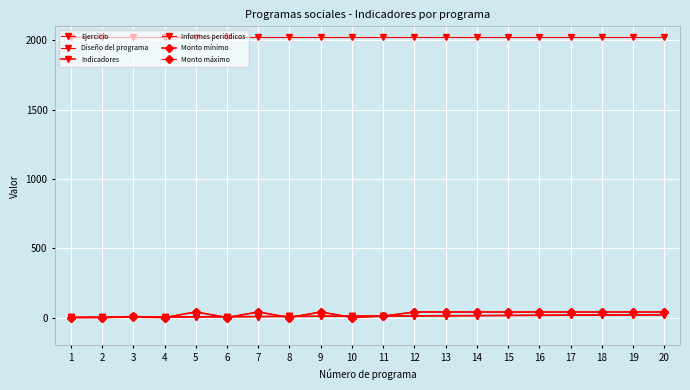

Does the chart display data point markers on the line(s)?

Yes